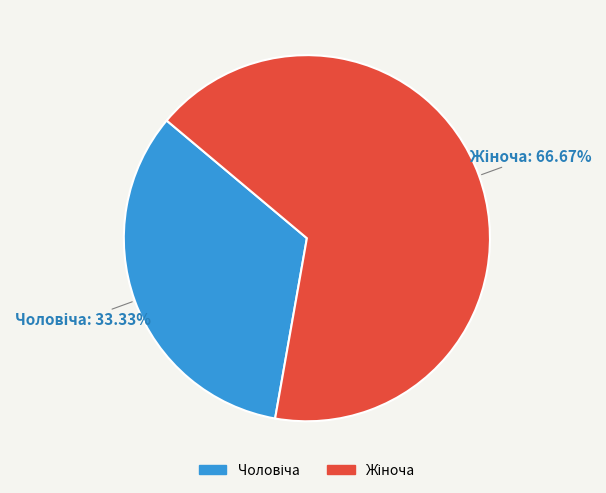

Is it true that Жіноча is 78% of the pie?

False